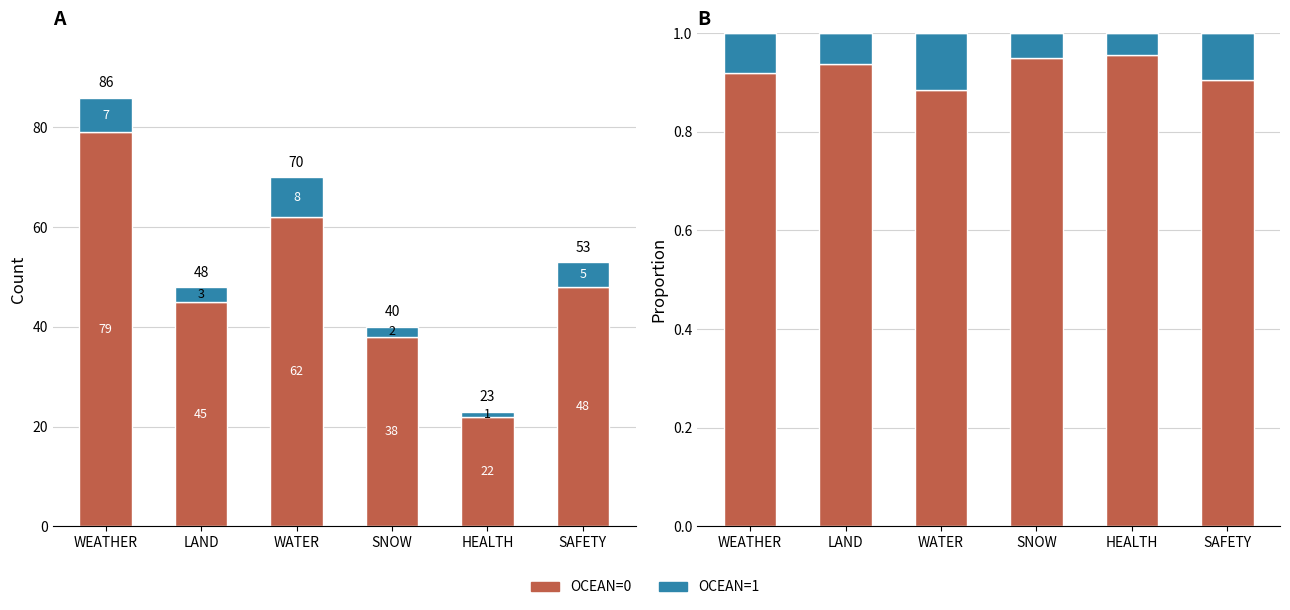

What is the label of the 5th bar from the right?

LAND